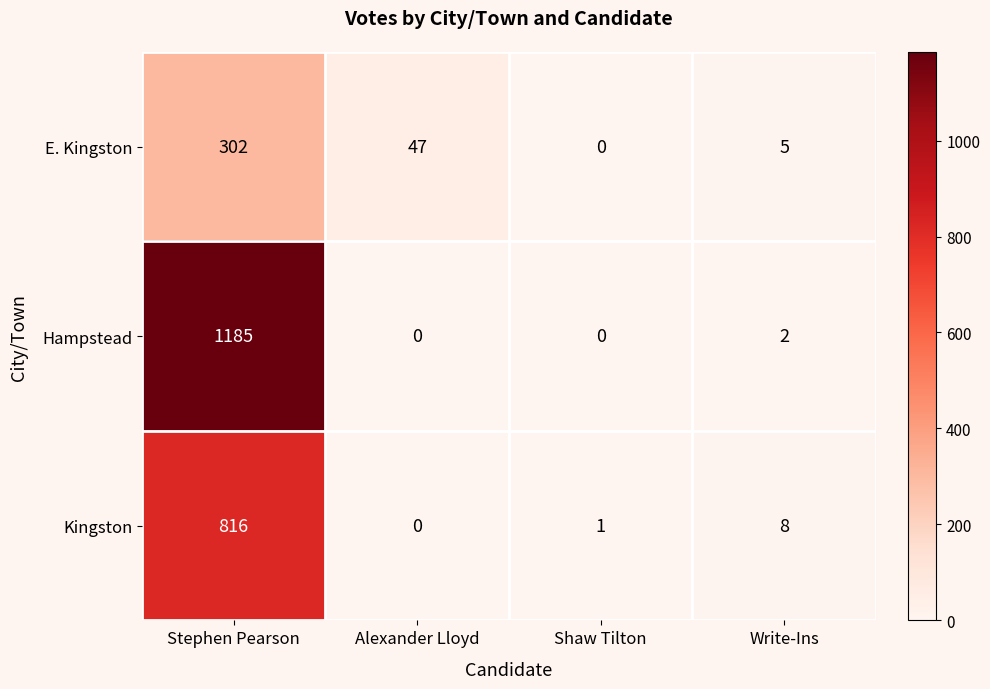

Rank the series by their average value, from lowest to highest.

E. Kingston, Kingston, Hampstead